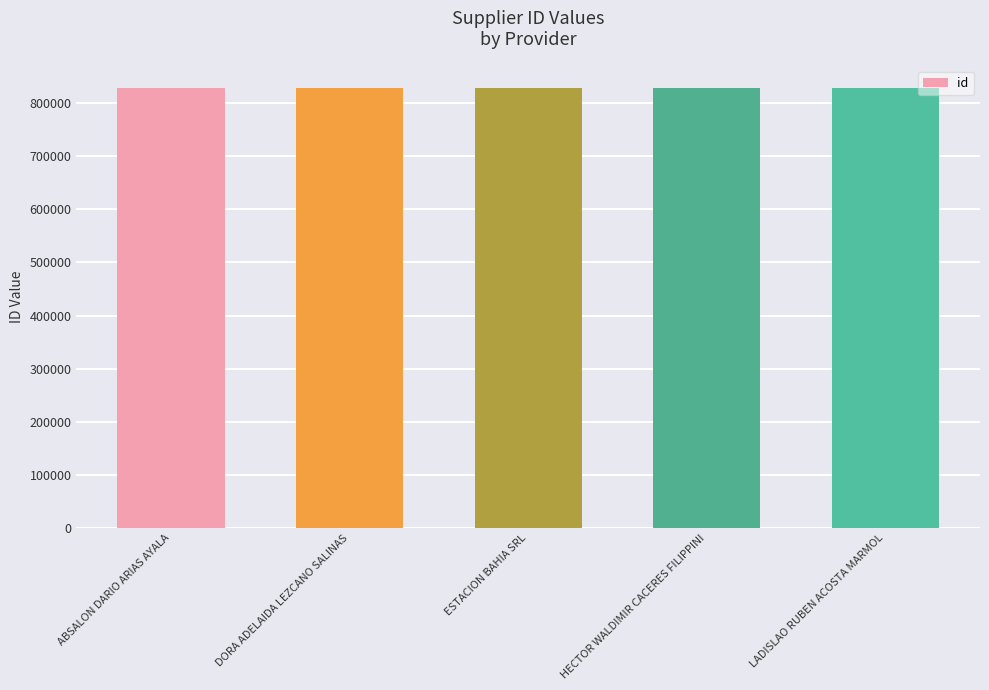

What position from the left is LADISLAO RUBEN ACOSTA MARMOL?

5